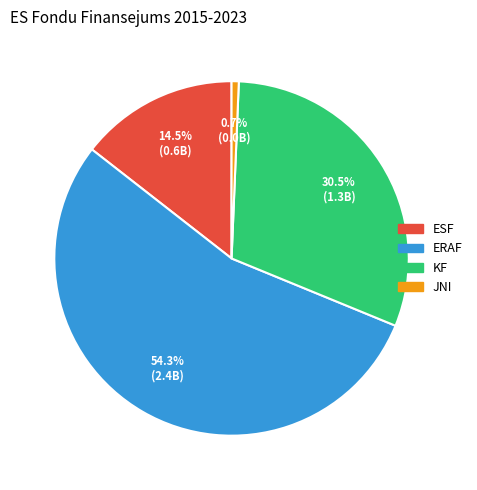

Which slice represents more than half of the pie?

ERAF